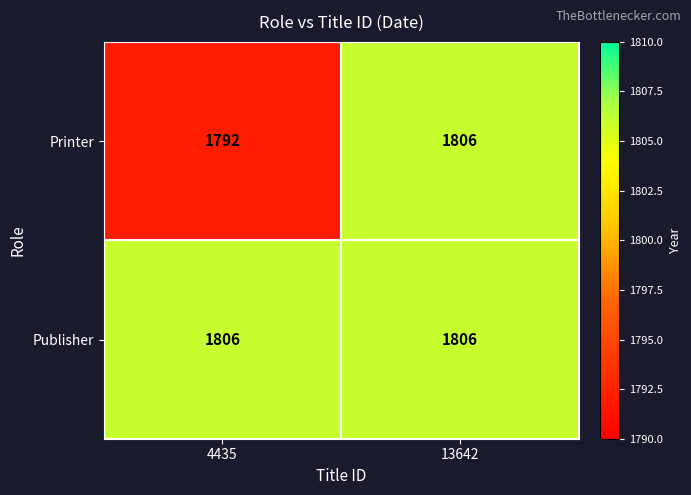

What is the lowest value of the Publisher series?

1806